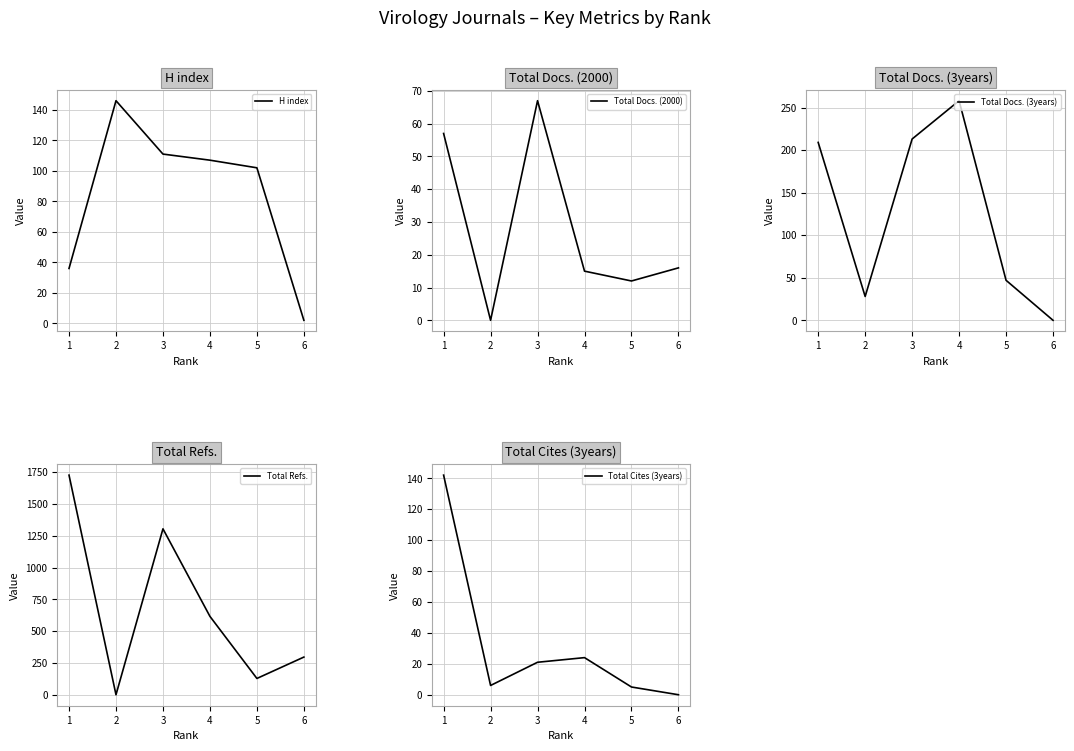

True or false: Total Cites (3years) and Total Docs. (2000) intersect in this chart.

True